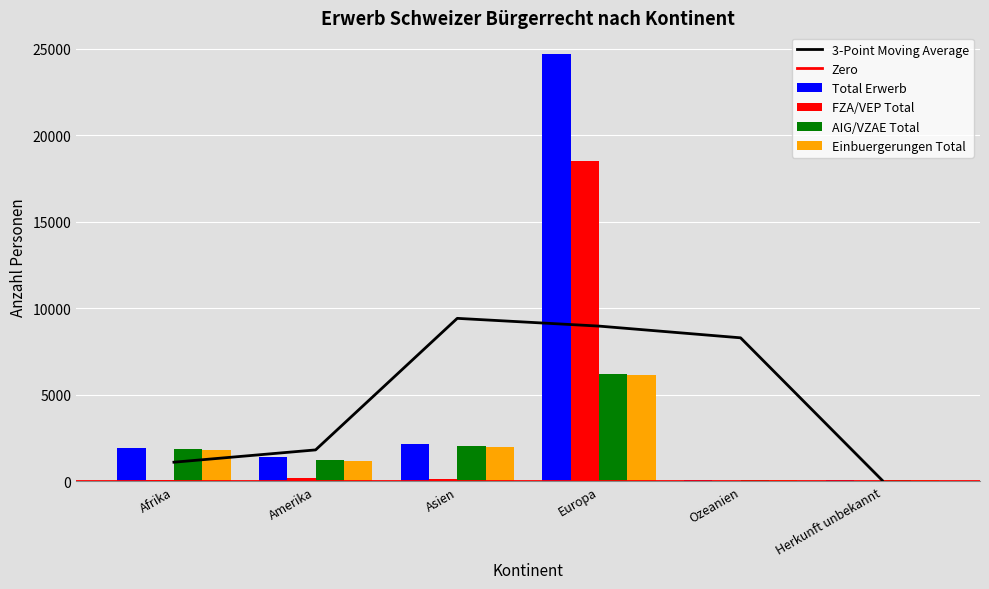

Which series has the widest spread of values?

Total Erwerb